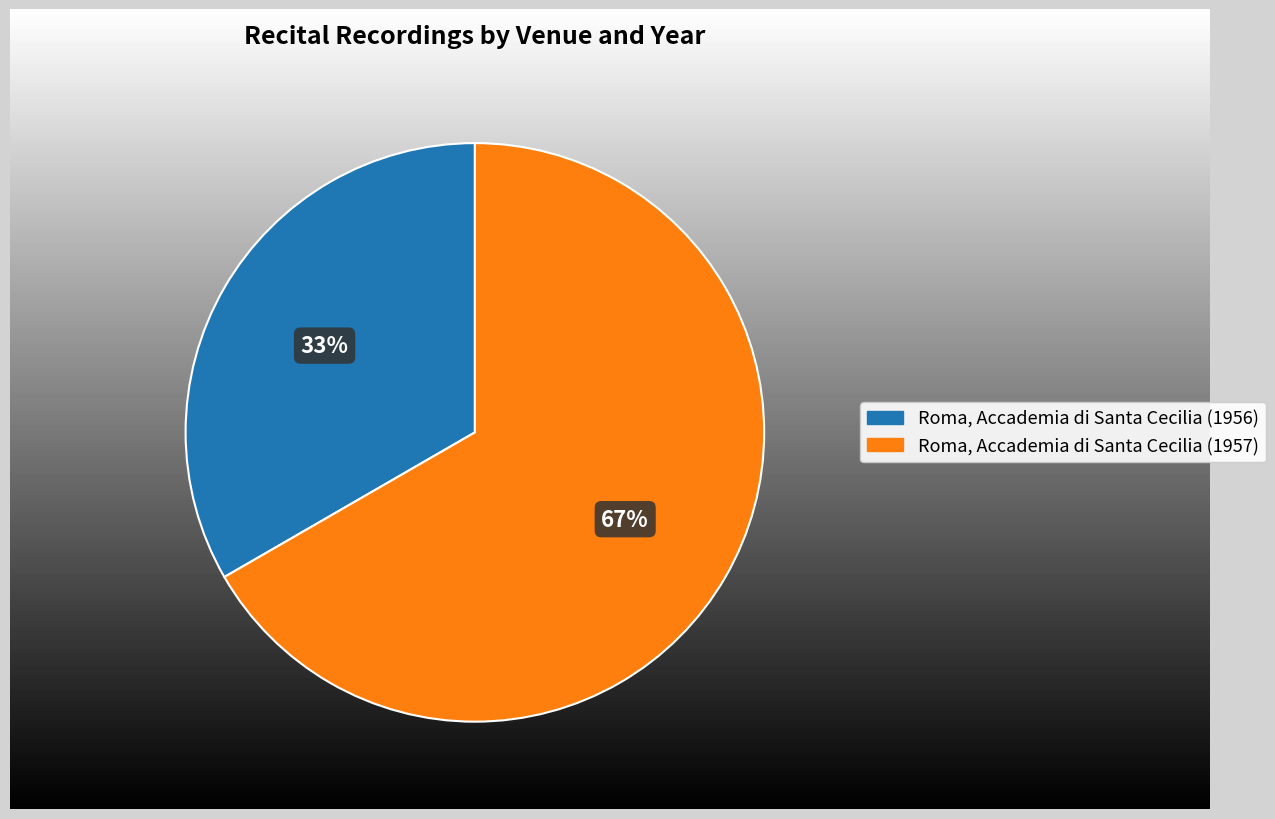

To the nearest percent, what portion does Roma, Accademia di Santa Cecilia (1956) represent?

33%